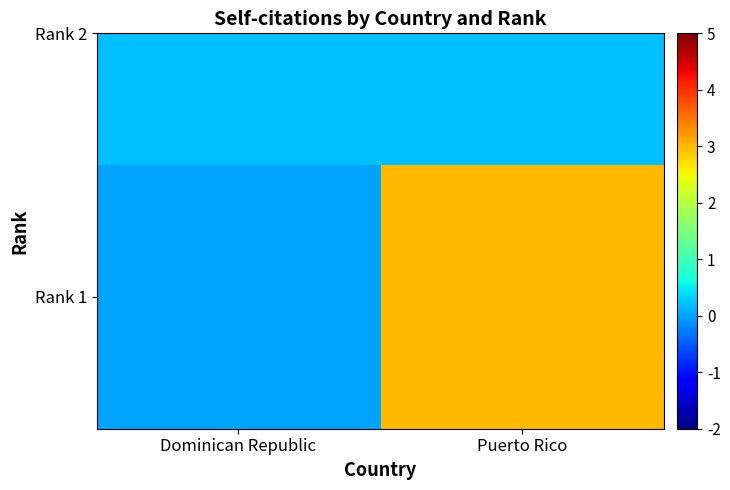

What is the change in value from Dominican Republic to Puerto Rico?

+3